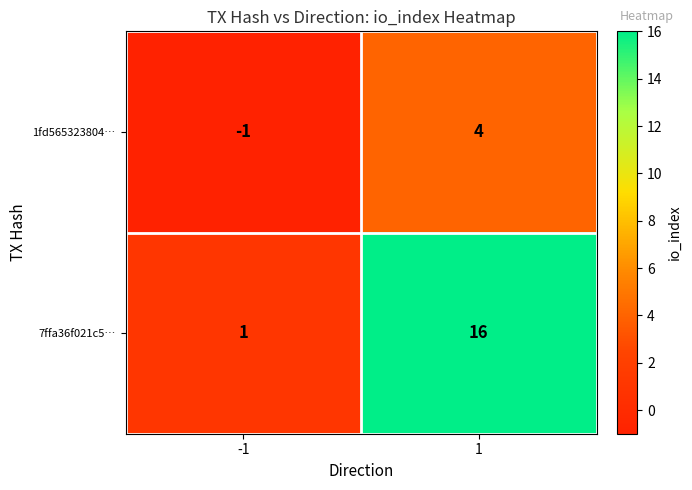

Rank the series at 1 from highest to lowest value.

7ffa36f021c5…, 1fd565323804…